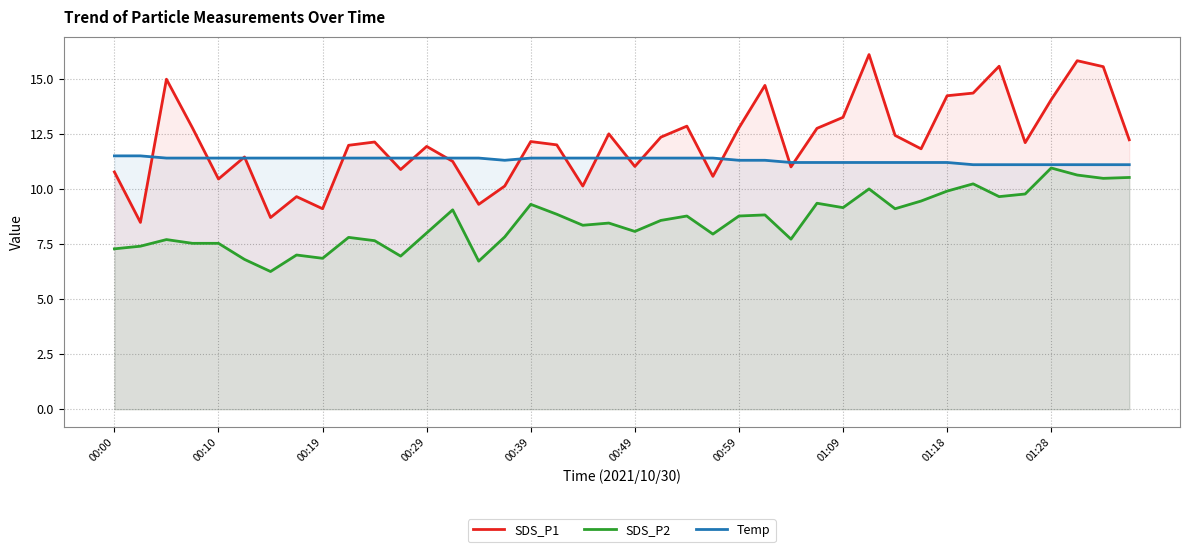

What is the average value of the SDS_P1 series?

12.2